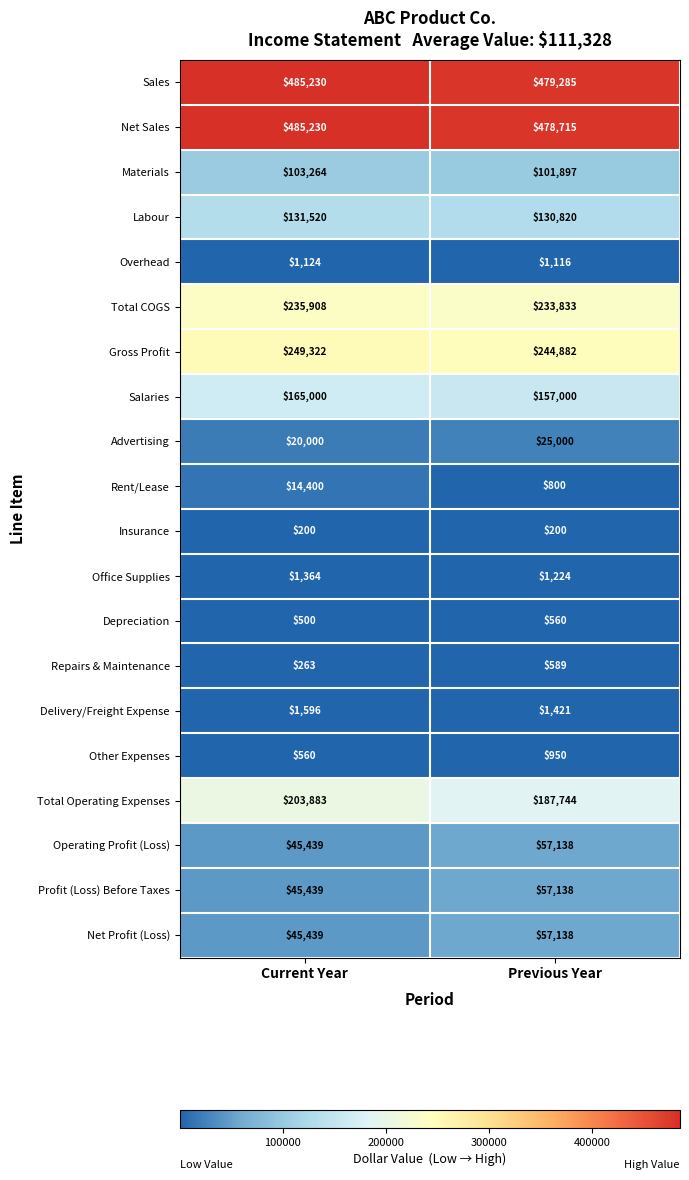

Between Current Year and Previous Year, which series saw the biggest shift?

Total Operating Expenses